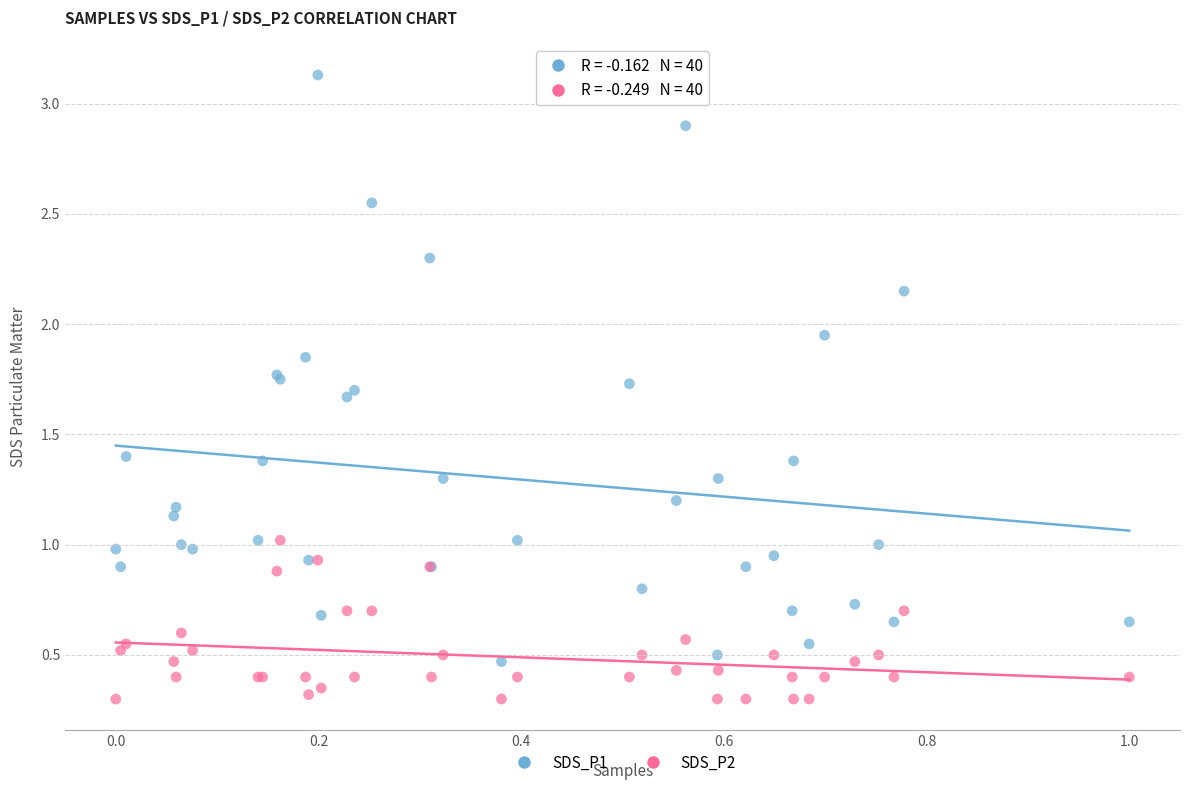

Which series has the largest Y range (max minus min)?

SDS_P1